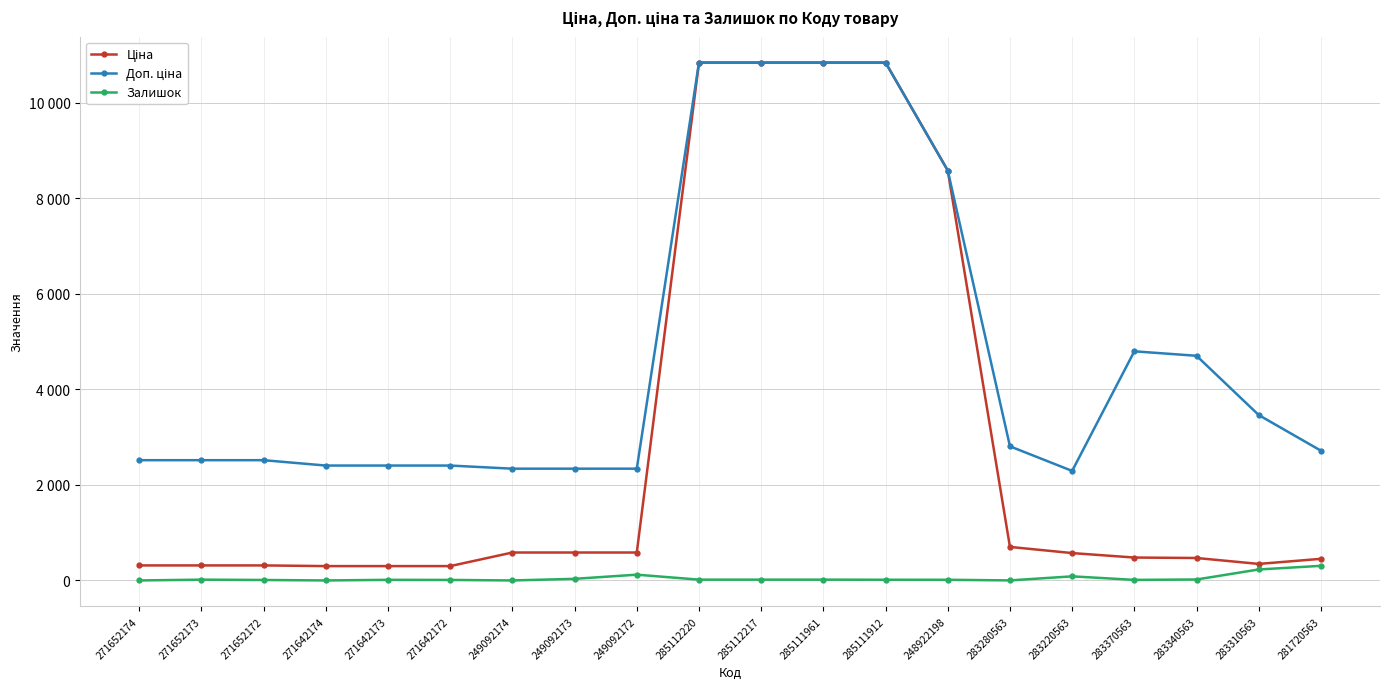

Is this an area chart (filled region under the line)?

No